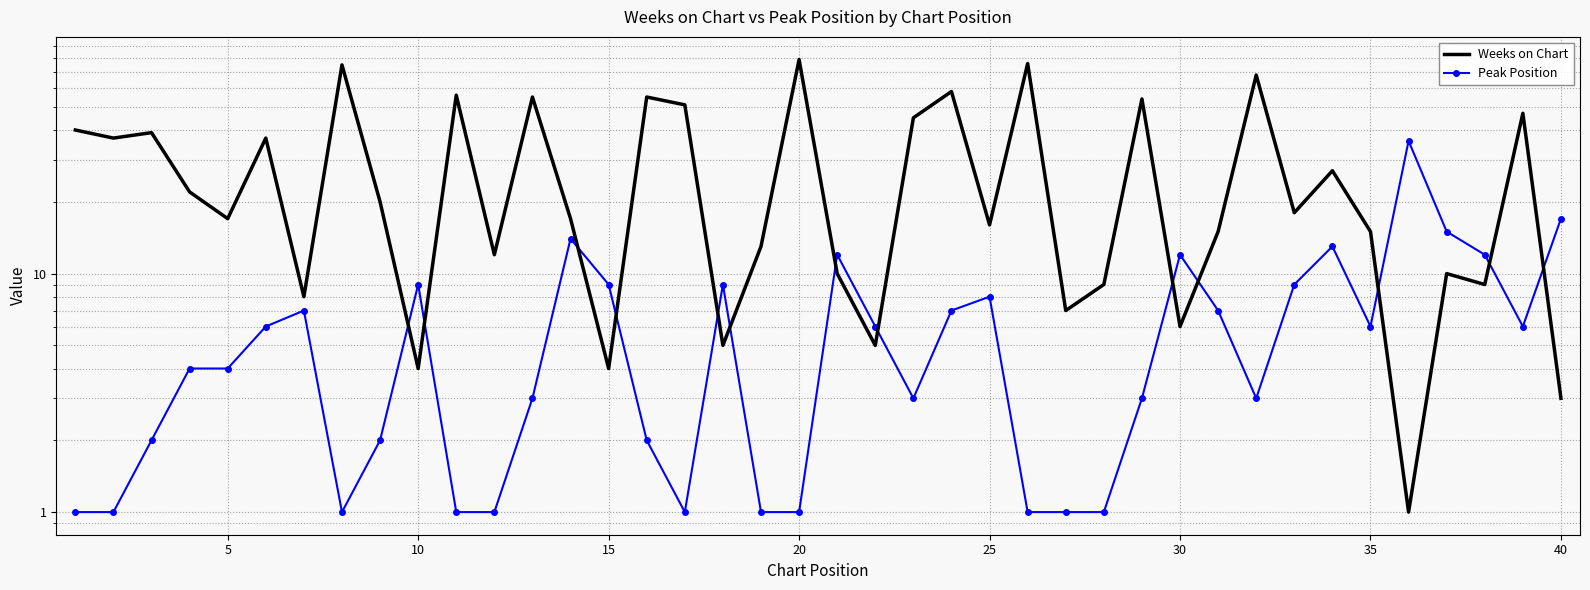

Is this an area chart (filled region under the line)?

No